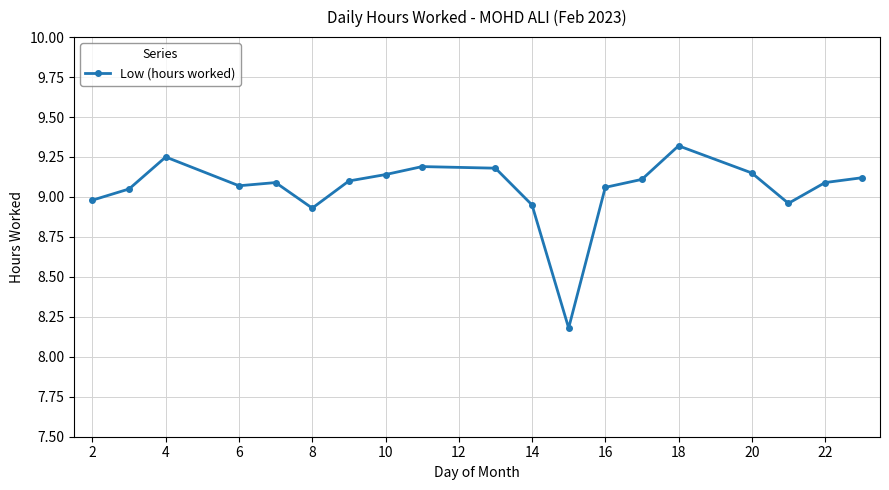

What is the greatest value displayed?

9.3